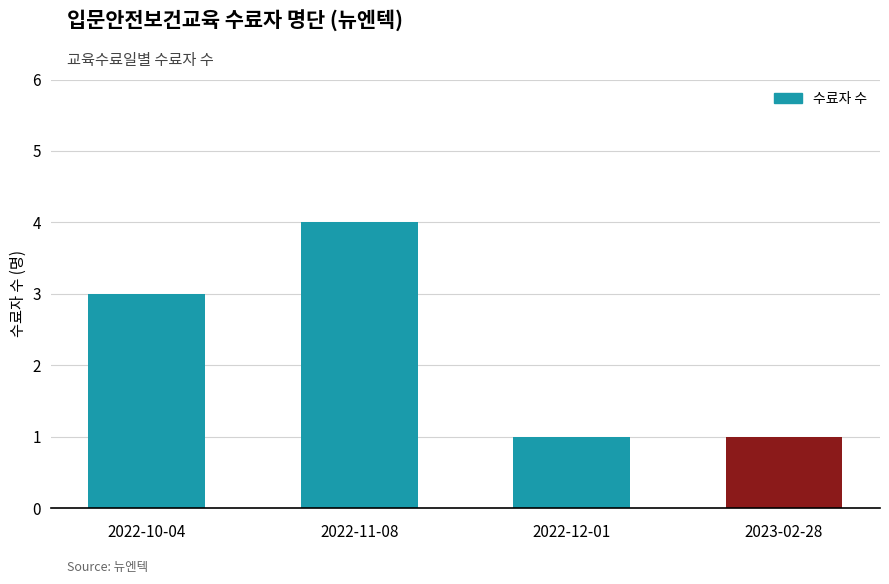

What is the label of the 1st bar from the left?

2022-10-04